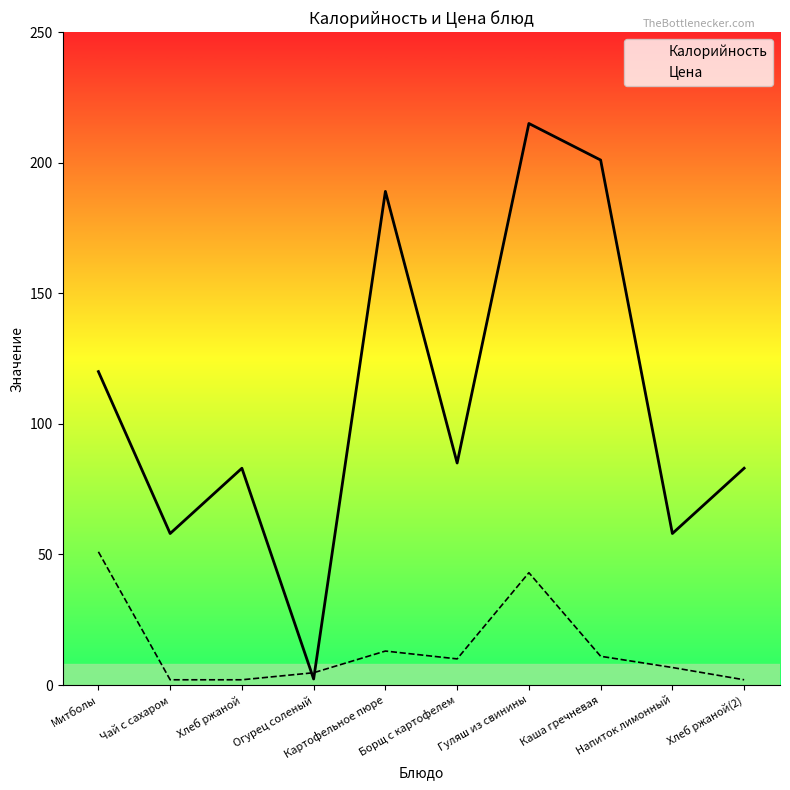

How many intersections are there between Калорийность and Цена?

2